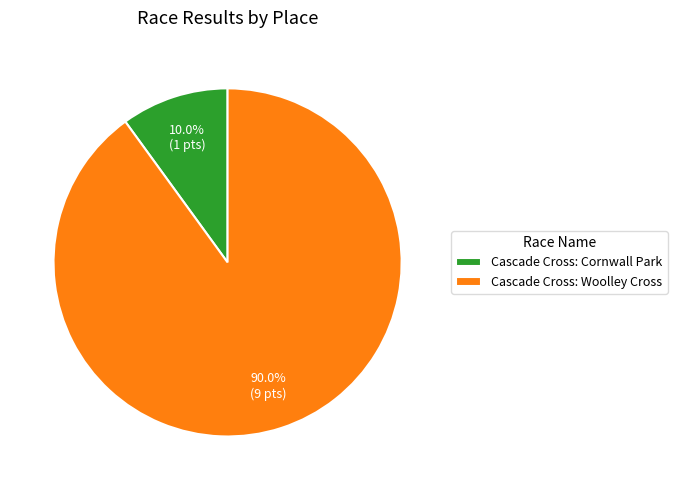

True or false: Cascade Cross: Woolley Cross accounts for 90% of the total.

True